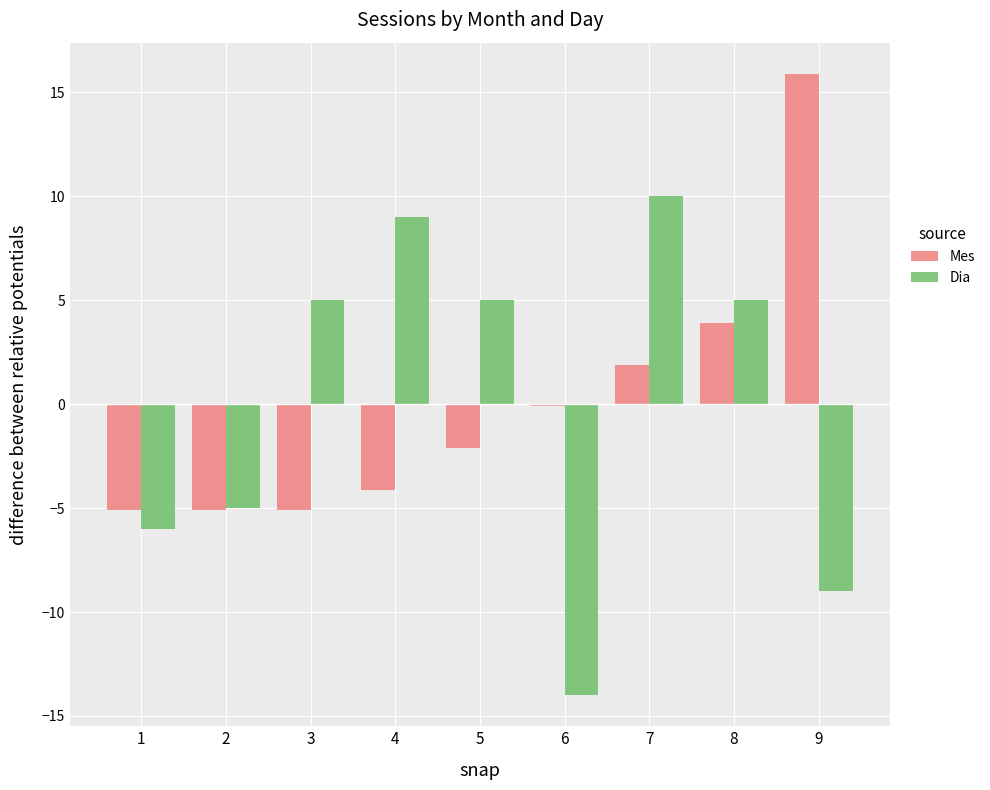

Rank the series by their maximum value, from lowest to highest.

Dia, Mes